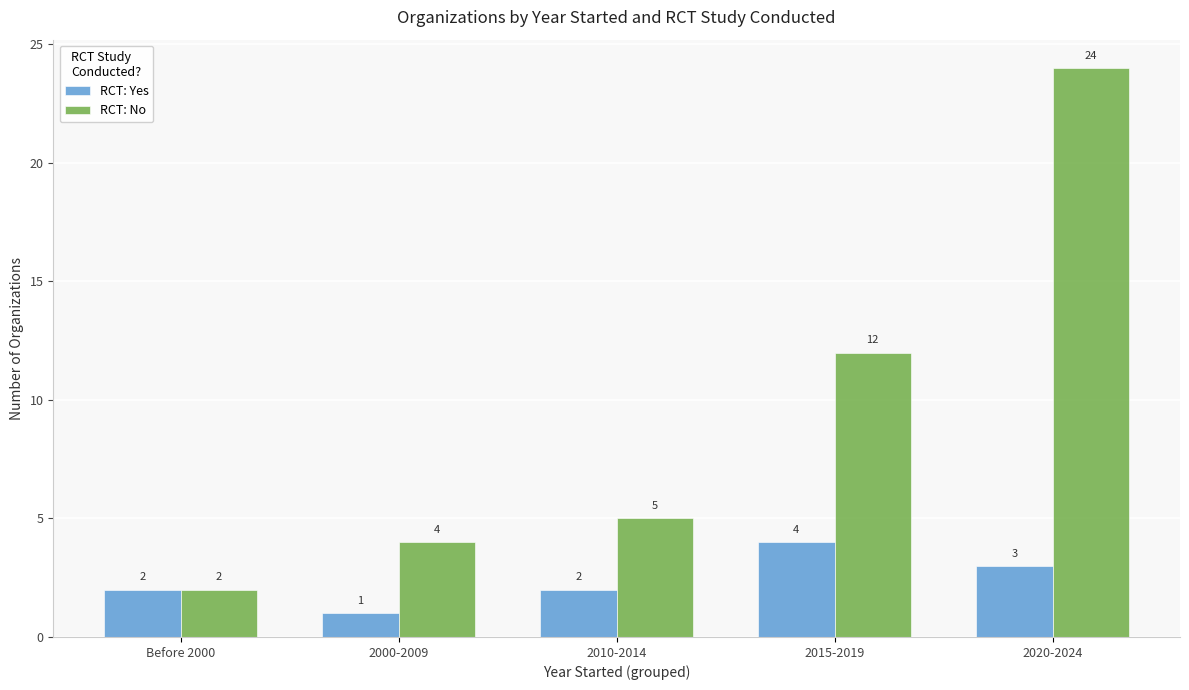

Rank the categories by RCT: No value from highest to lowest.

2020-2024, 2015-2019, 2010-2014, 2000-2009, Before 2000